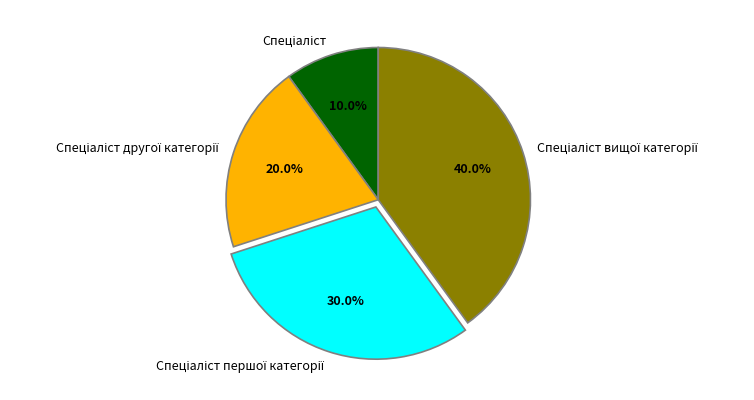

Is there any slice that represents more than half of the pie?

No